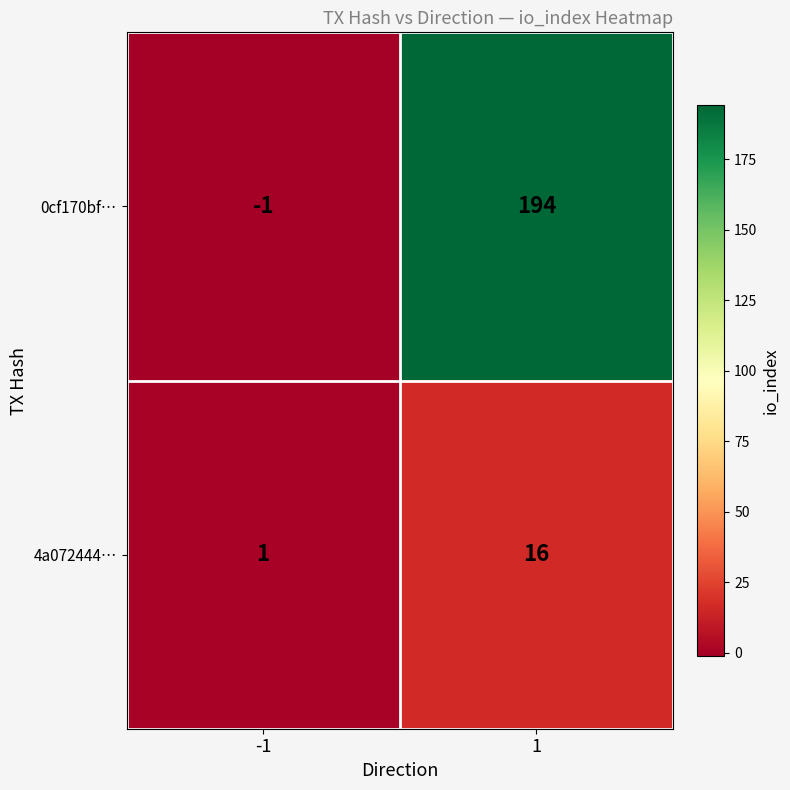

Between -1 and 1, which series saw the biggest shift?

0cf170bf…